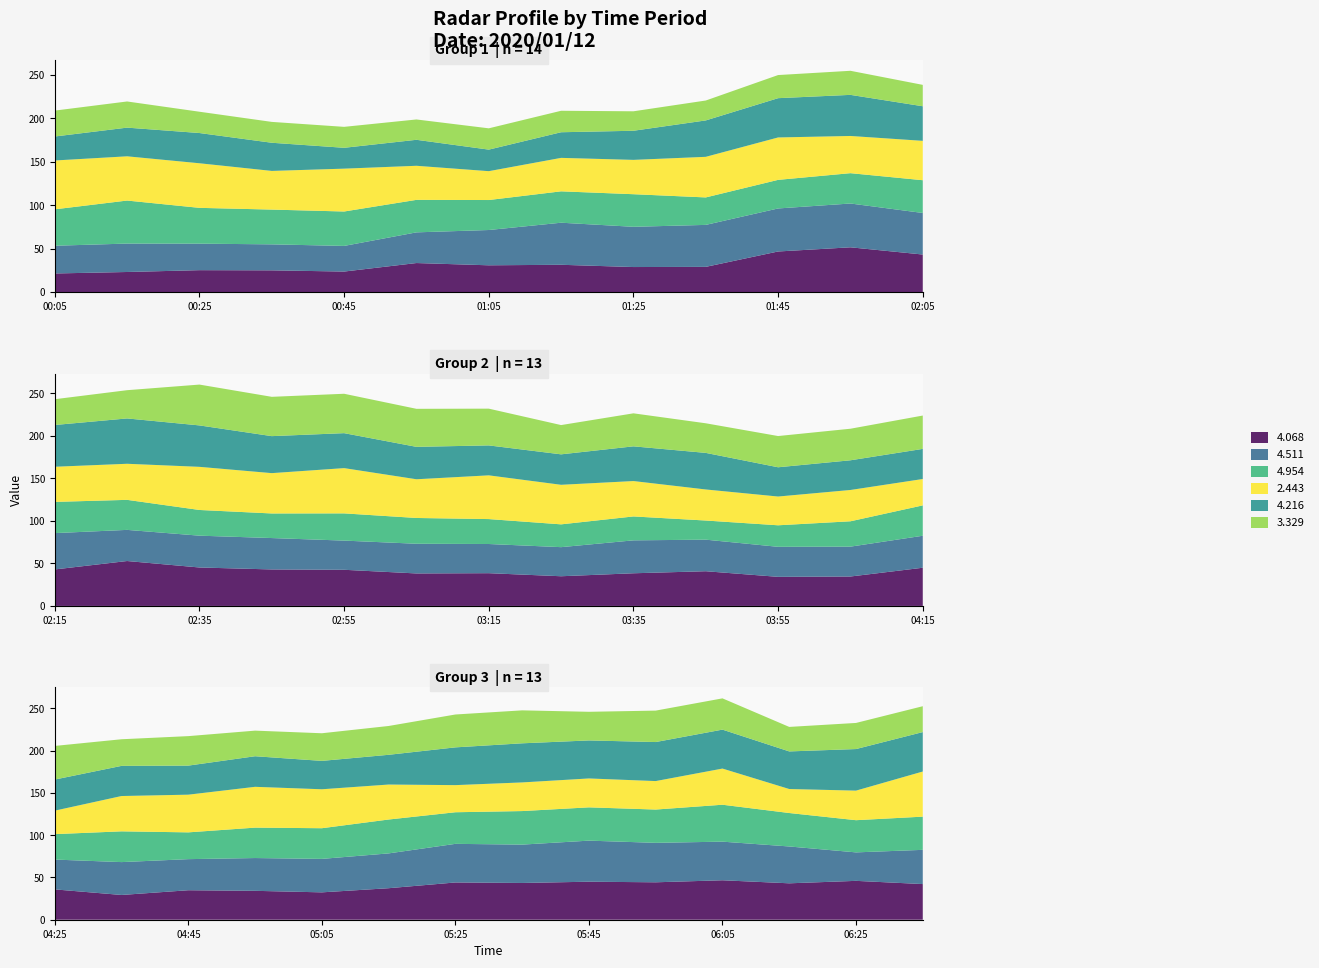

Reading right to left, list all the values displayed in this chart.

4.068: 42.2	46.0	43.1	46.7	44.3	45.0	43.5	44.1	37.3	32.4	34.2	34.9	29.3	35.9	44.9	34.6	34.2	40.8	38.4	34.9	38.5	38.2	42.5	42.9	45.2	52.8	42.9	43.3	51.6	46.8	29.1	28.9	31.5	30.9	33.5	23.7	25.1	25.3	23.2	21.5
4.511: 40.5	33.7	43.6	45.7	46.7	48.6	45.4	45.7	41.2	39.6	38.8	36.8	38.9	35.3	37.6	35.1	35.3	37.1	38.7	34.2	34.3	34.9	34.3	36.9	37.4	36.6	42.7	47.8	50.4	49.5	48.3	46.3	48.4	40.6	35.3	29.5	29.9	30.5	32.7	31.9
4.954: 39.3	38.1	39.6	43.7	39.4	39.4	39.7	37.4	40.1	36.3	36.0	31.7	36.4	30.1	35.7	29.8	25.3	22.5	28.1	26.8	29.3	30.3	32.0	28.9	30.2	35.3	36.7	37.7	34.9	32.9	31.6	37.5	36.1	34.5	37.4	39.6	40.0	41.2	49.5	41.9
2.443: 53.4	35.0	28.4	42.8	33.7	34.2	33.9	32.1	41.4	46.1	48.3	44.6	41.8	27.8	31.0	36.8	33.8	36.5	41.6	46.5	51.4	45.5	53.2	47.4	50.7	42.4	41.3	45.3	42.8	48.8	46.7	39.5	38.5	33.2	39.2	49.3	44.5	51.3	50.9	56.2
4.216: 46.7	49.2	44.5	46.1	46.2	45.0	46.3	44.7	35.2	33.6	36.2	34.4	35.7	36.8	35.4	34.9	34.4	43.0	40.8	35.8	35.2	38.1	41.1	43.5	48.7	53.3	49.1	39.8	47.3	45.2	41.9	33.5	29.5	24.8	29.9	24.0	32.4	34.8	33.0	27.6
3.329: 30.6	30.9	29.0	37.0	37.2	33.9	39.0	38.9	34.1	32.7	30.3	34.9	31.5	39.8	39.2	37.1	36.7	34.8	38.8	34.4	43.2	44.7	46.3	46.2	48.0	33.2	30.3	24.6	27.7	26.6	22.9	22.4	24.7	24.5	23.4	24.1	24.0	24.5	30.1	29.8